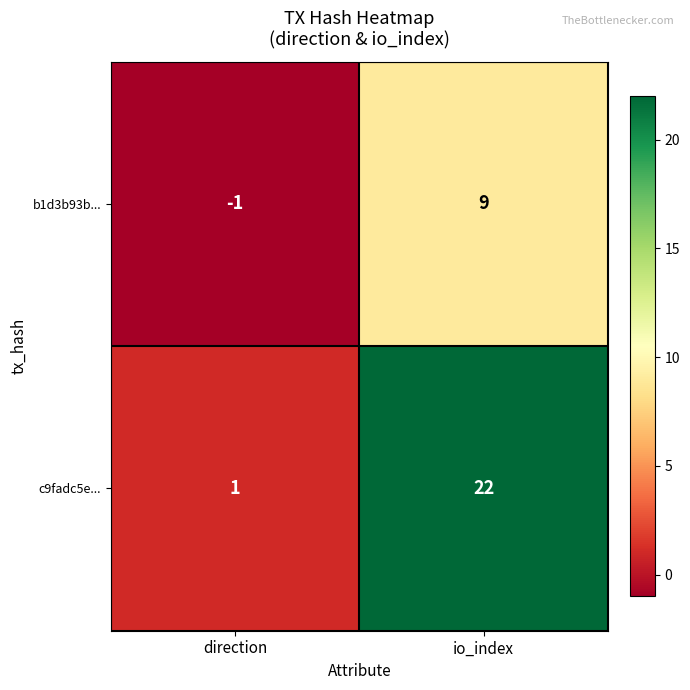

Reading left to right, extract all data points from this chart.

b1d3b93b...: direction=-1	io_index=9
c9fadc5e...: direction=1	io_index=22